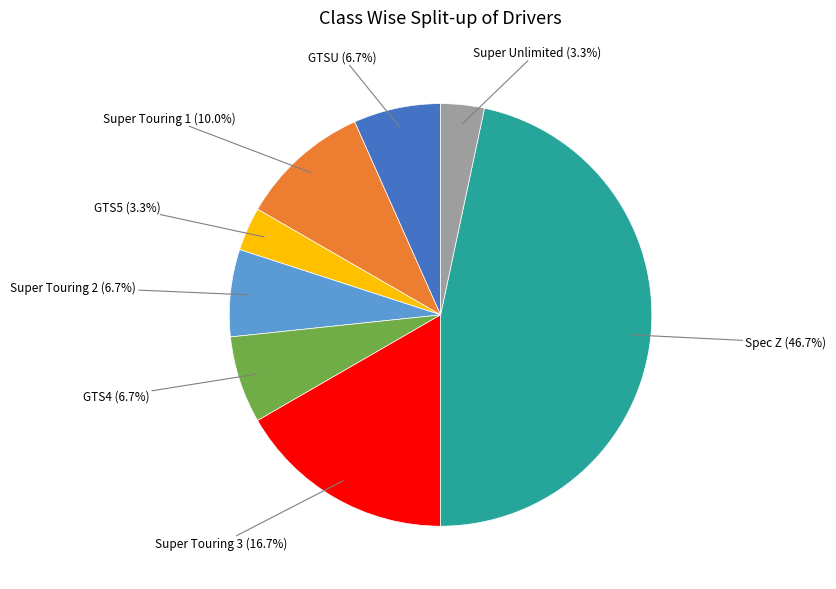

Is there a majority slice in this chart?

No